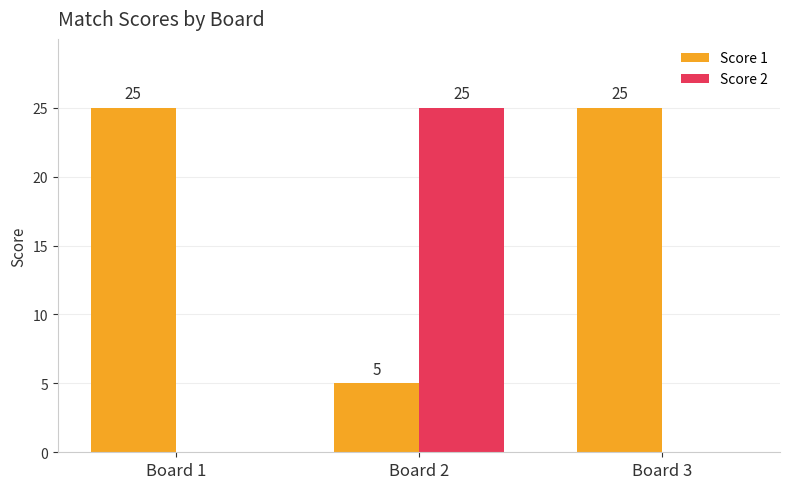

What are all the series names shown in the legend?

Score 1, Score 2